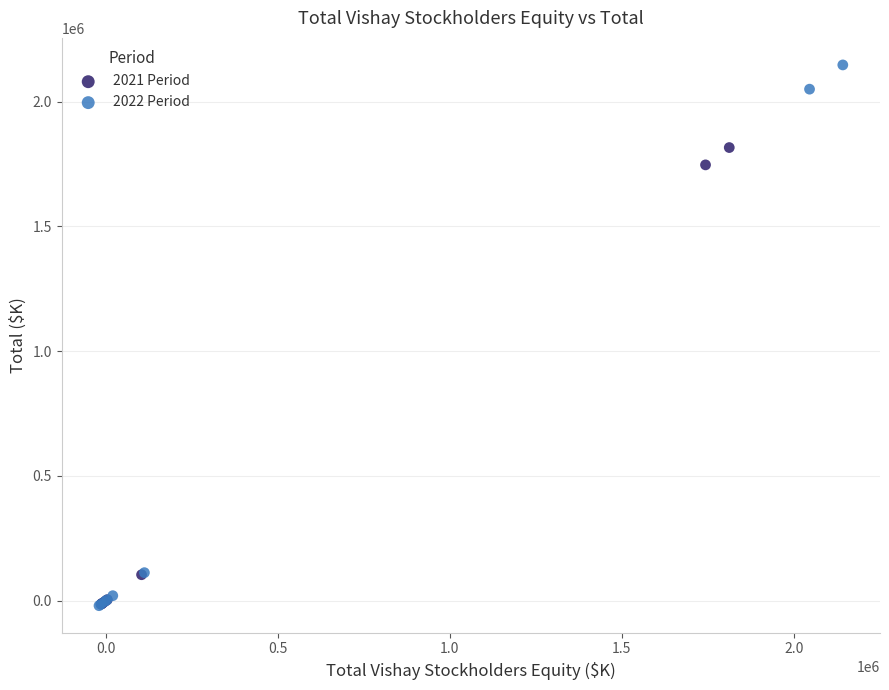

Which series reaches the maximum Y coordinate?

2022 Period